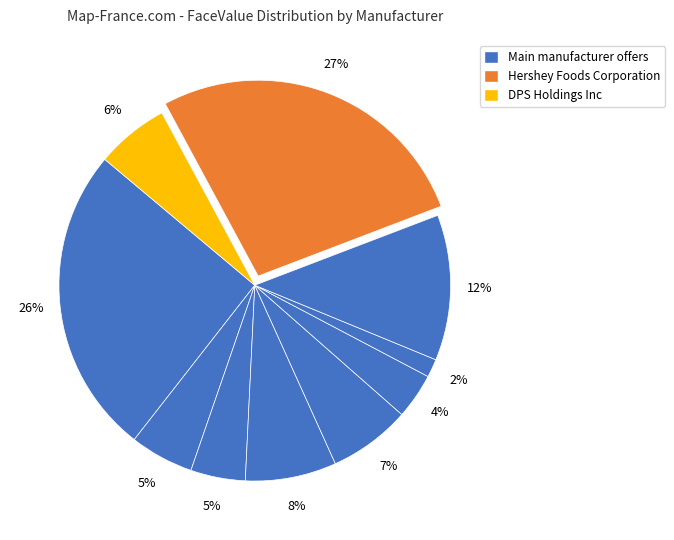

How many slices are in this pie chart?

10